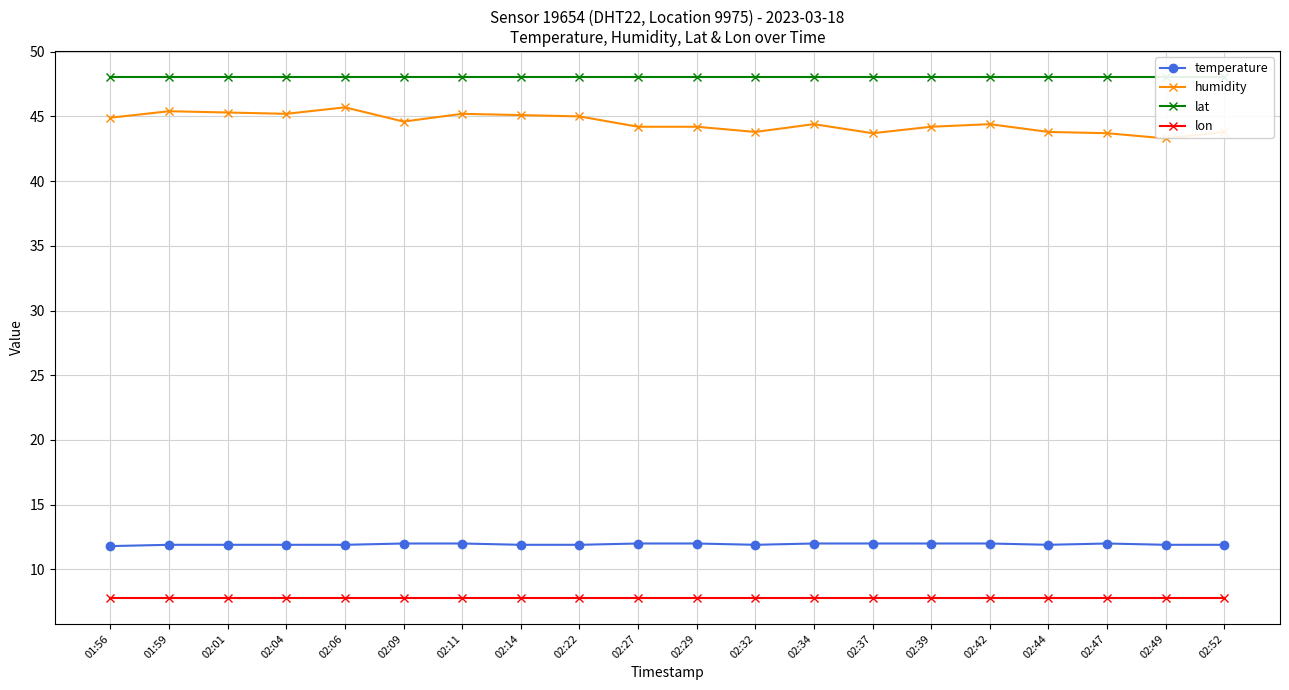

What is the average value of the humidity series?

44.5